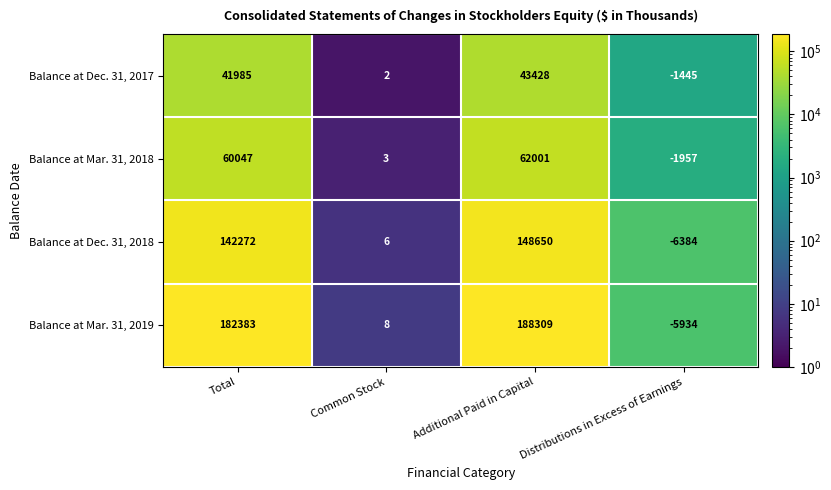

Rank the series by their maximum value, from lowest to highest.

Balance at Dec. 31, 2017, Balance at Mar. 31, 2018, Balance at Dec. 31, 2018, Balance at Mar. 31, 2019